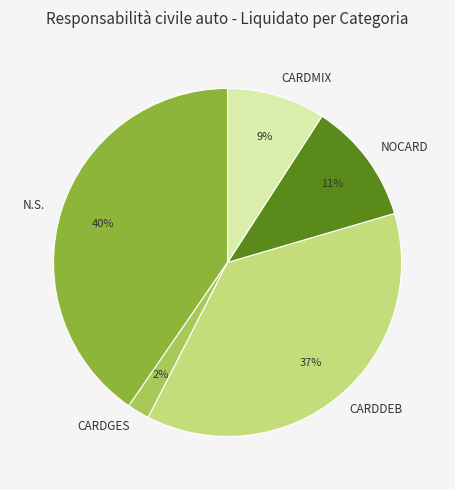

Which slice is the smallest?

CARDGES